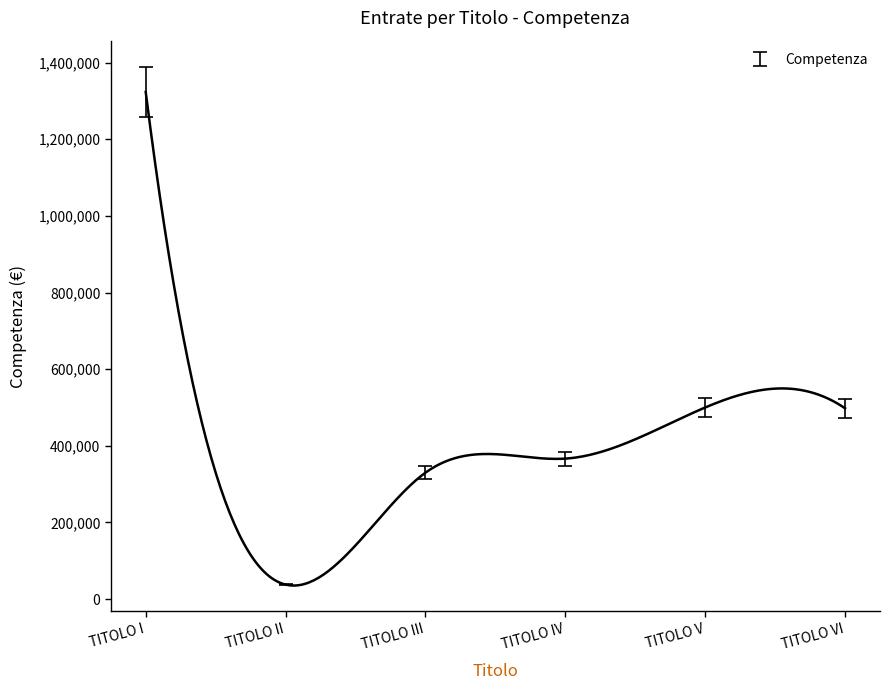

What is the difference between the maximum and minimum values?

1288179.1